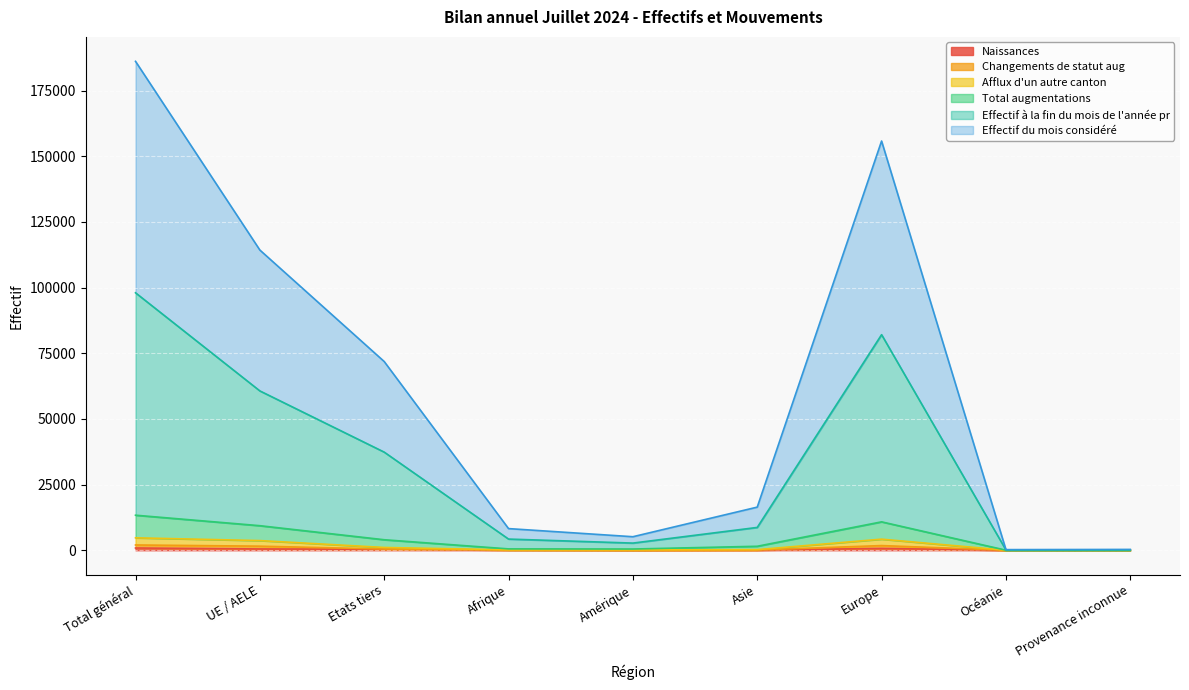

True or false: Effectif à la fin du mois de l'année pr and Naissances intersect in this chart.

False